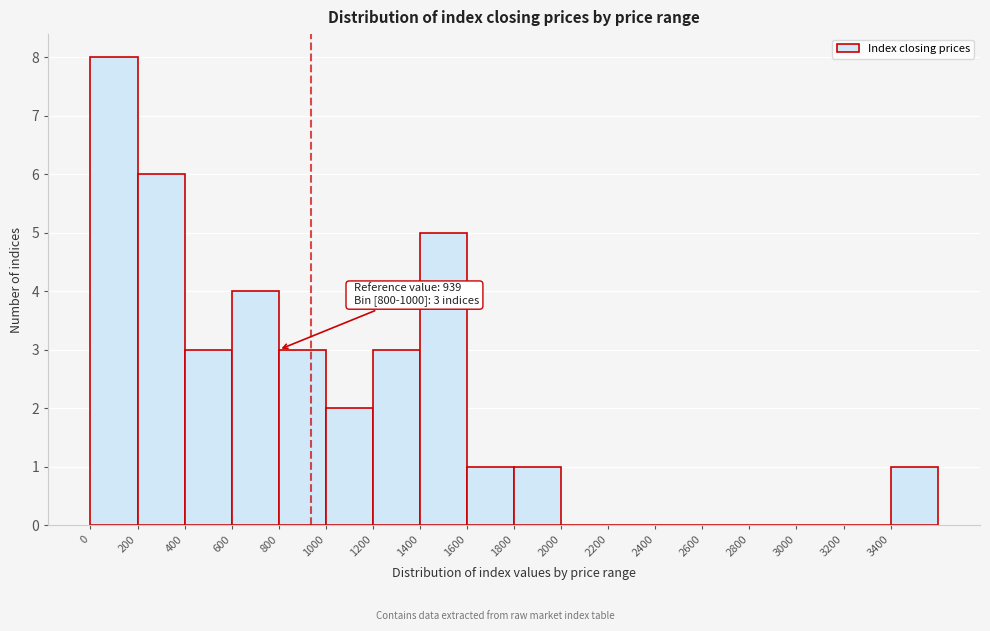

Which range on the x-axis has the tallest bar?

0 to 200